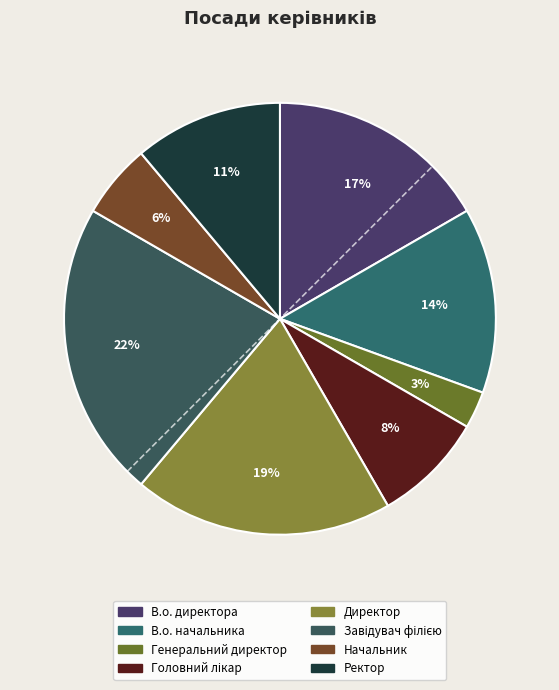

How many slices are in this pie chart?

8